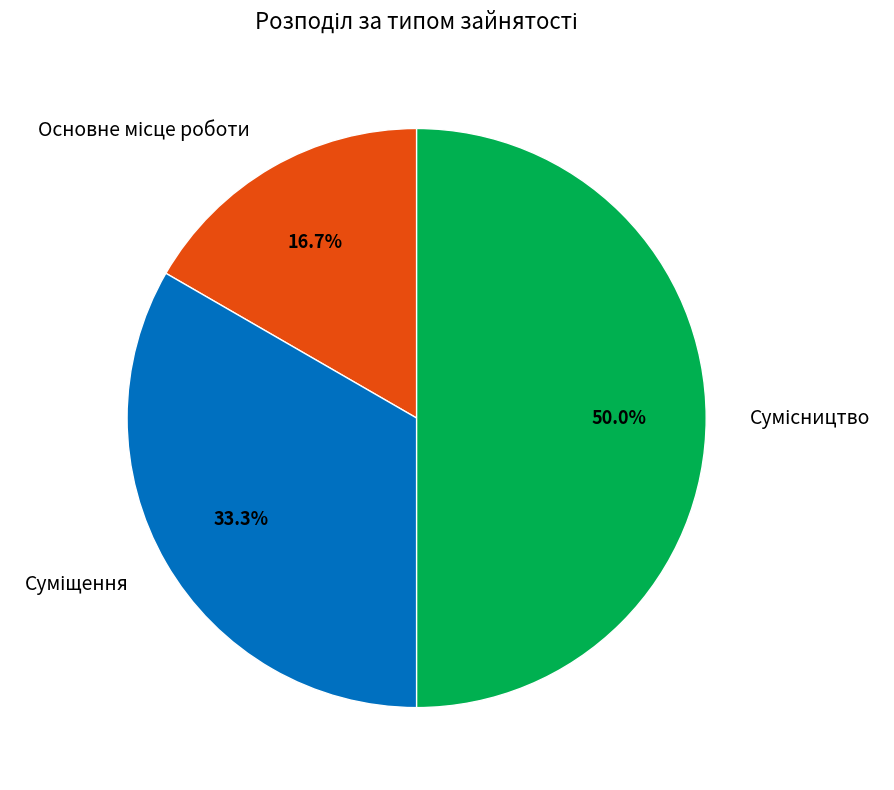

Which slice is the largest?

Сумісництво